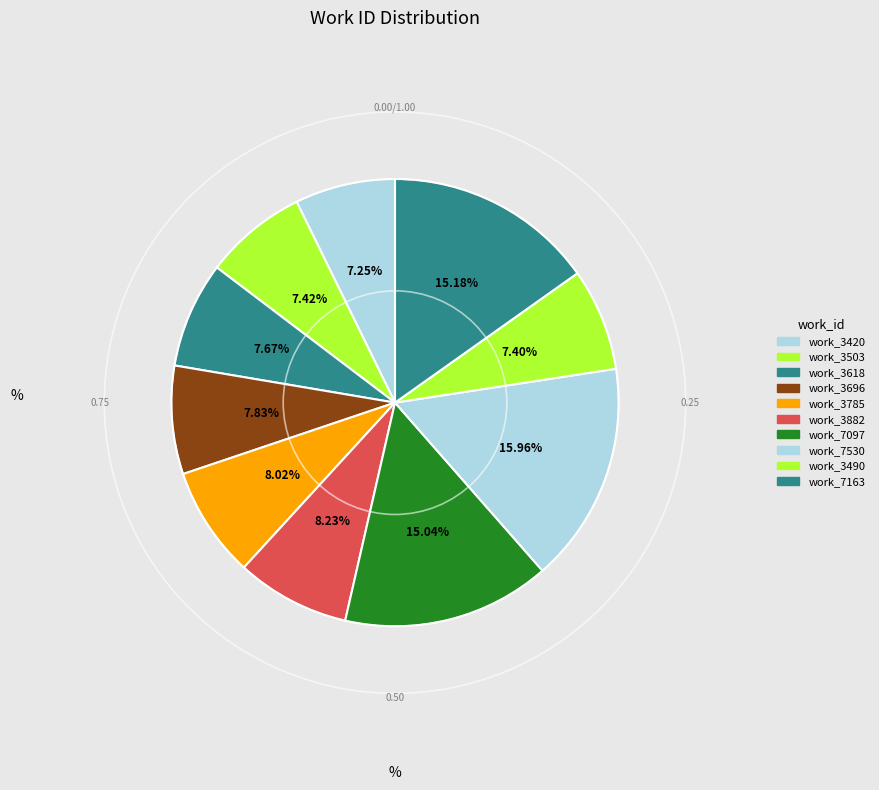

Does work_7530 represent more than half of the total?

No